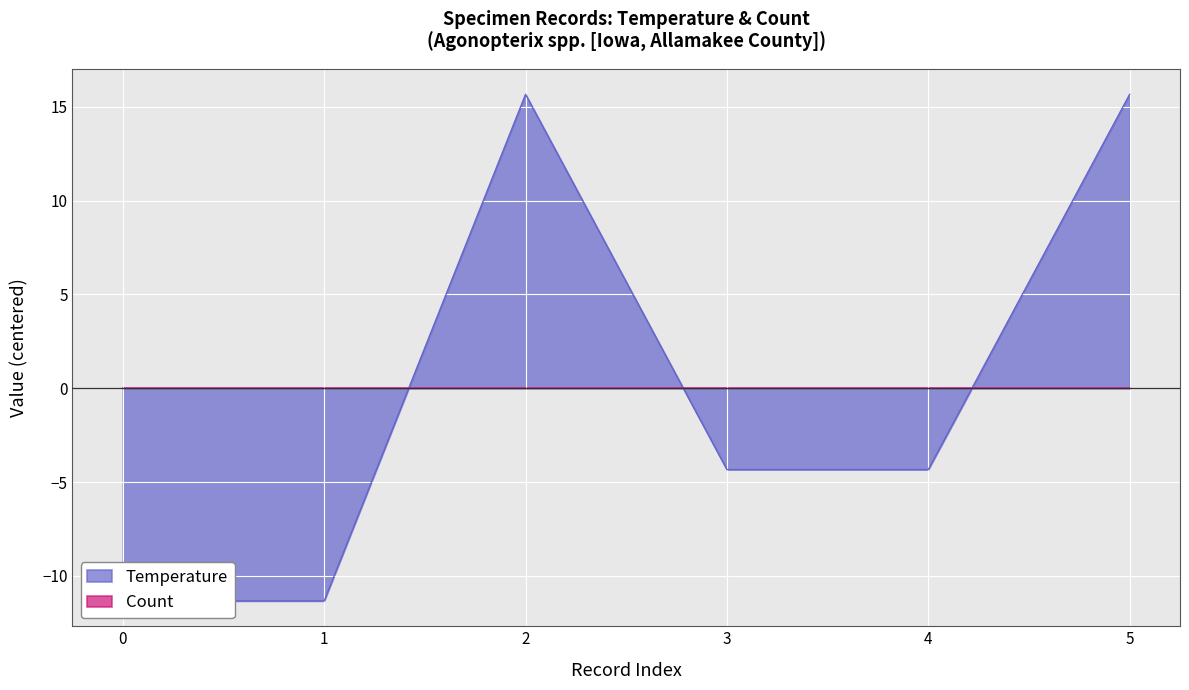

Reading left to right, transcribe all the data shown in this chart.

-11.3	-11.3	15.7	-4.3	-4.3	15.7